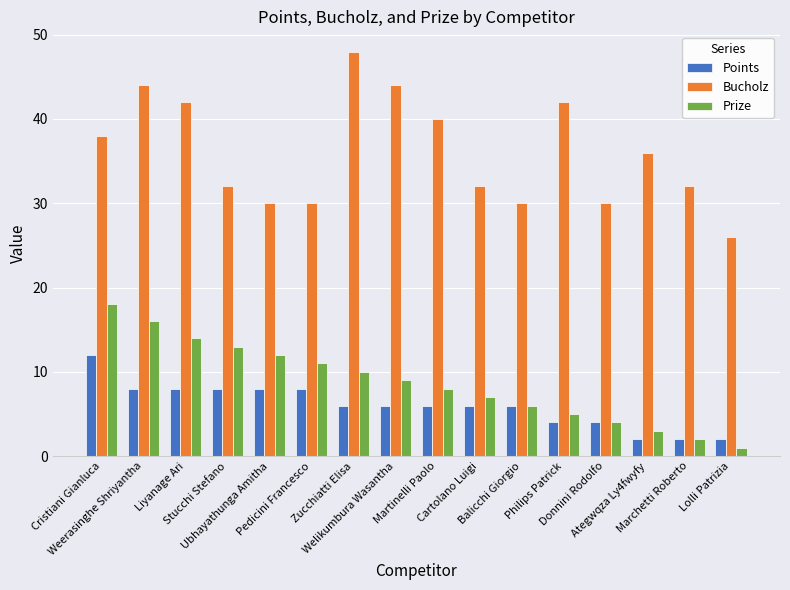

What is the value of the Bucholz bar at the 7th from the left?

48